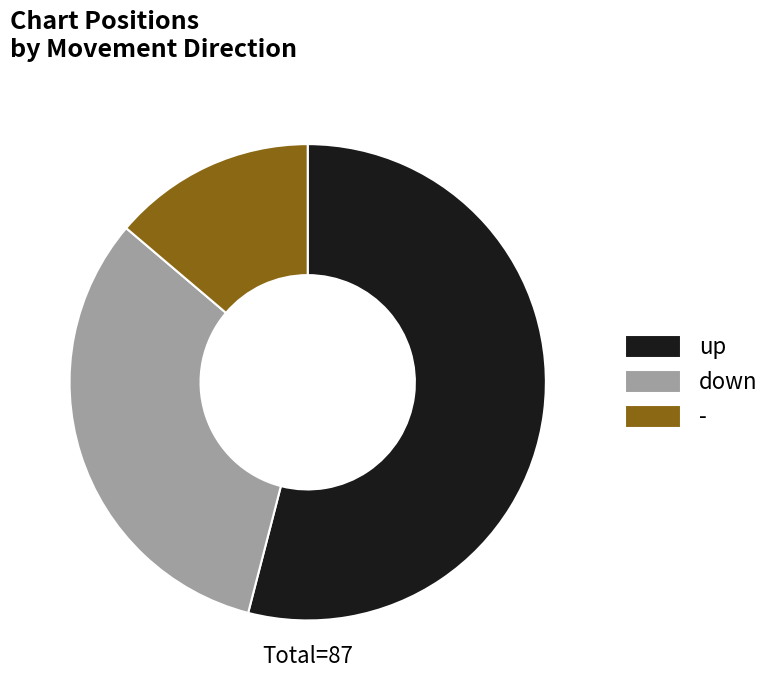

Approximately how many times larger is the value at - compared to up?

0.3